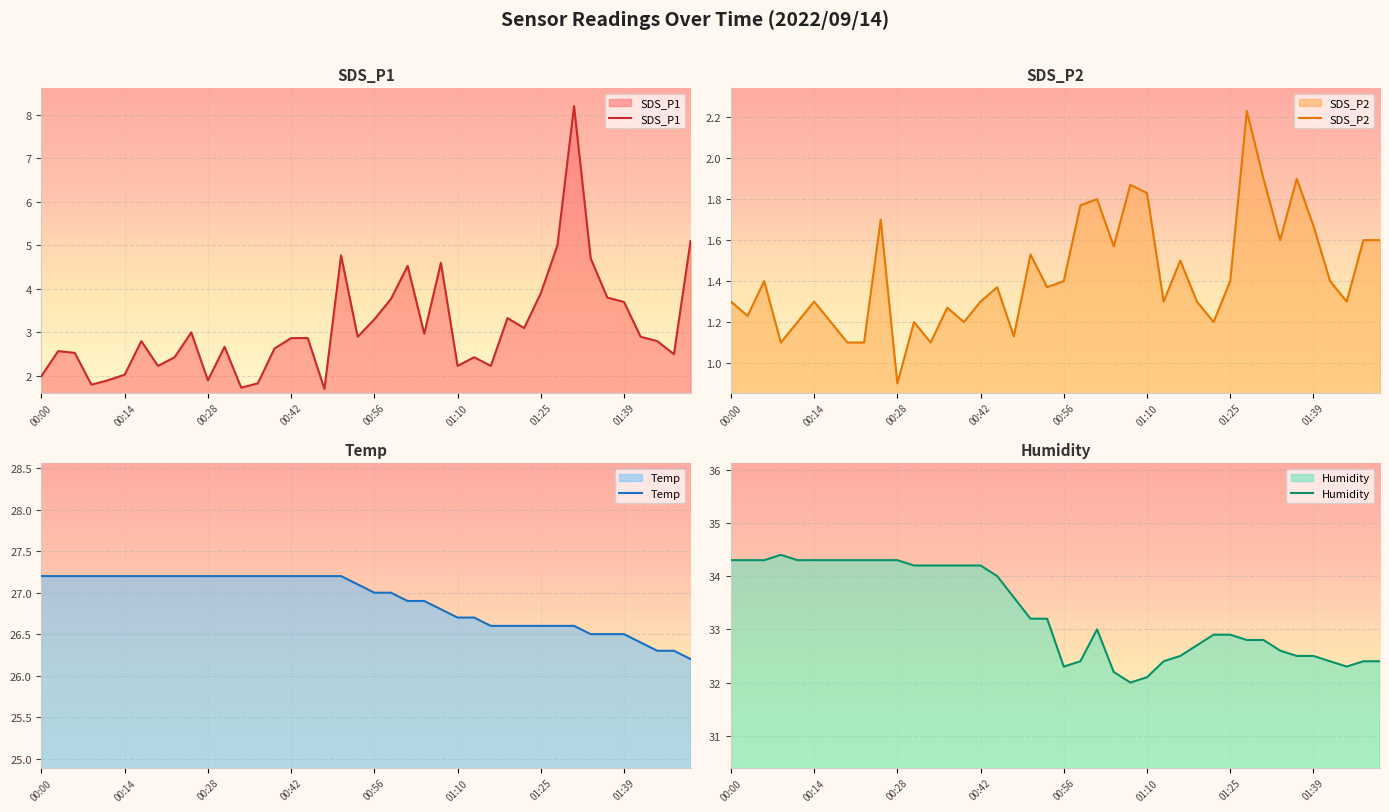

Rank the categories by Humidity value from lowest to highest.

01:07, 01:10, 01:04, 00:56, 01:45, 00:59, 01:13, 01:42, 01:47, 01:50, 01:16, 01:36, 01:39, 01:33, 01:19, 01:28, 01:30, 01:22, 01:25, 01:02, 00:51, 00:53, 00:48, 00:45, 00:31, 00:33, 00:36, 00:39, 00:42, 00:00, 00:03, 00:06, 00:11, 00:14, 00:17, 00:20, 00:22, 00:25, 00:28, 00:09